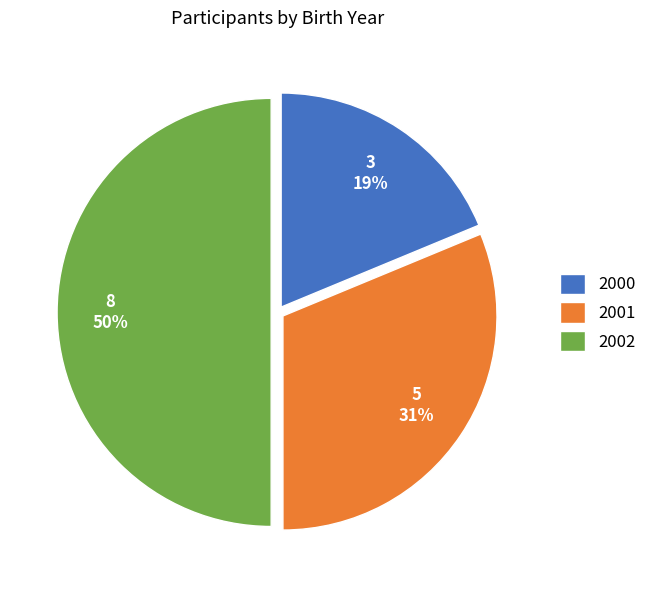

Between 2001 and 2002, which is larger?

2002